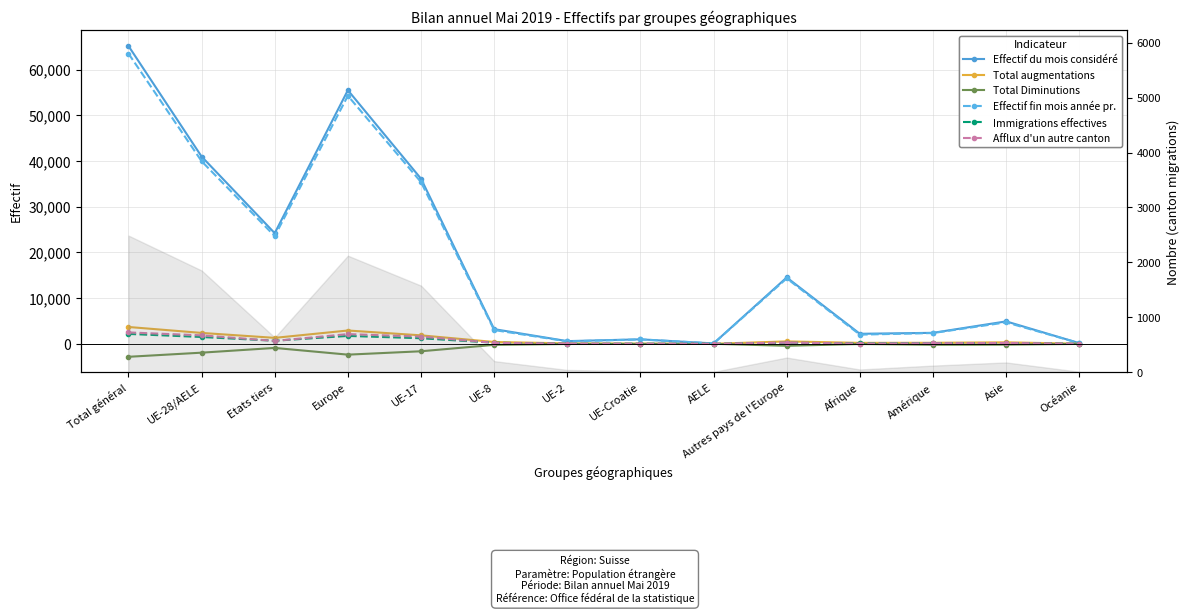

How many series are shown in this chart?

6